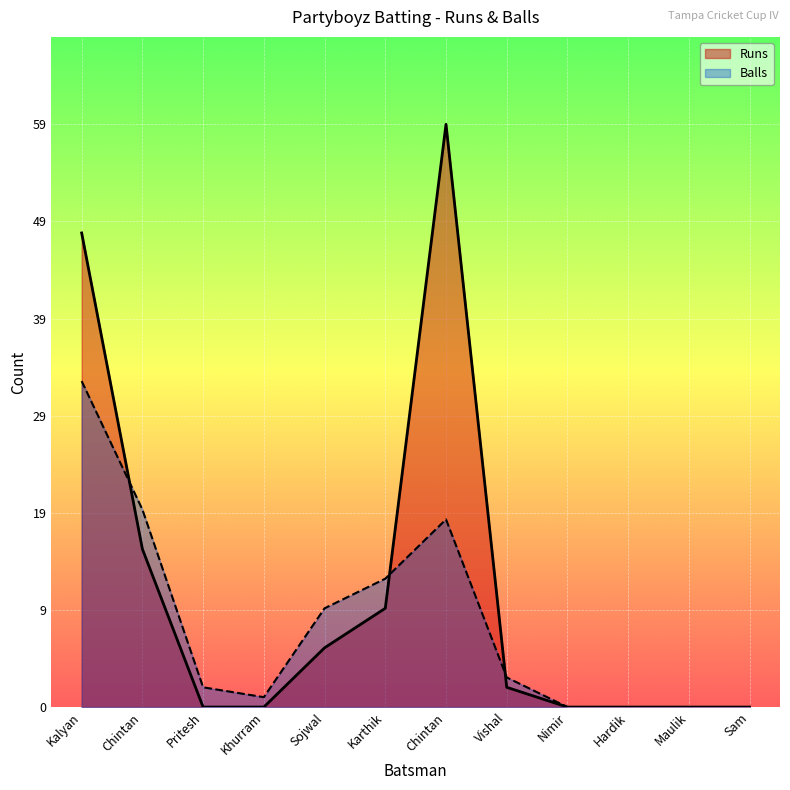

How many values in Runs are above zero?

6